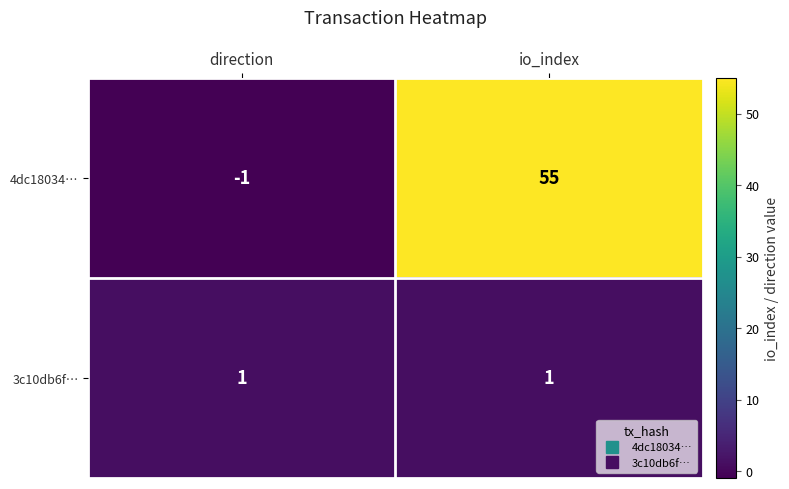

Is it true that 3c10db6f… equals 1 at direction?

True